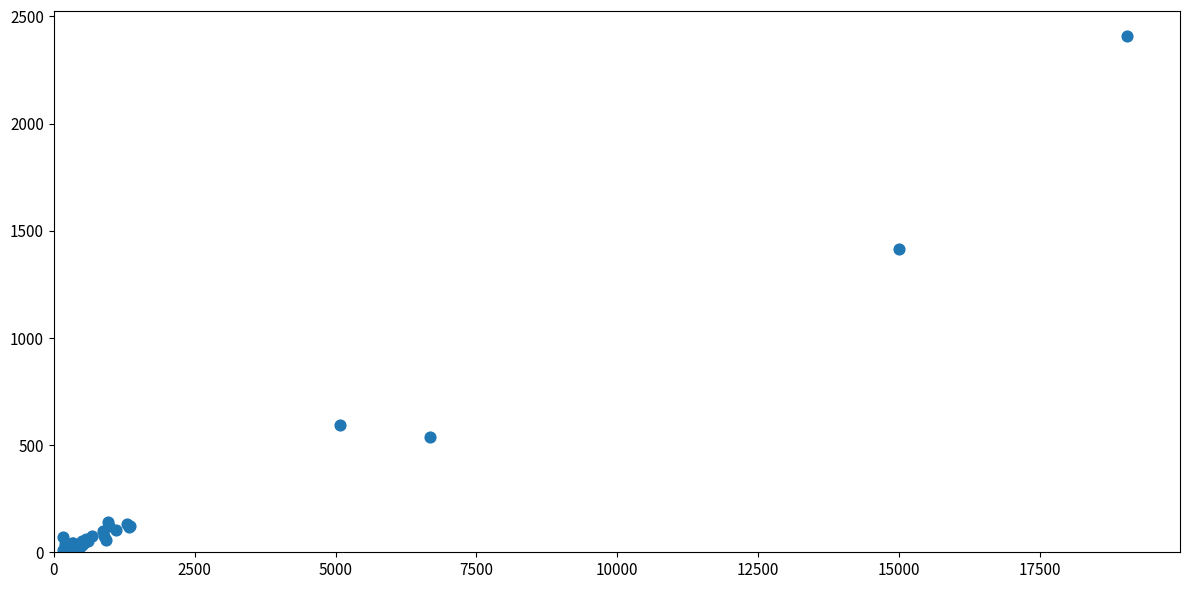

What Y value in the scatter plot is closest to 1208?

1416.9